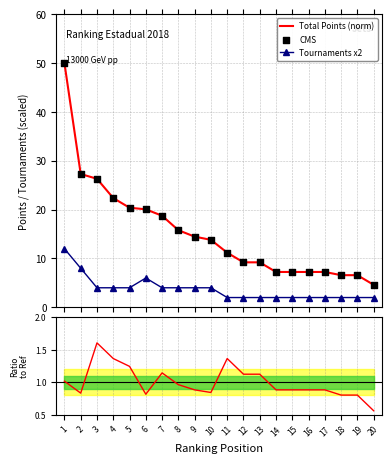

Which series has the widest spread of Y values?

Total Points (norm)